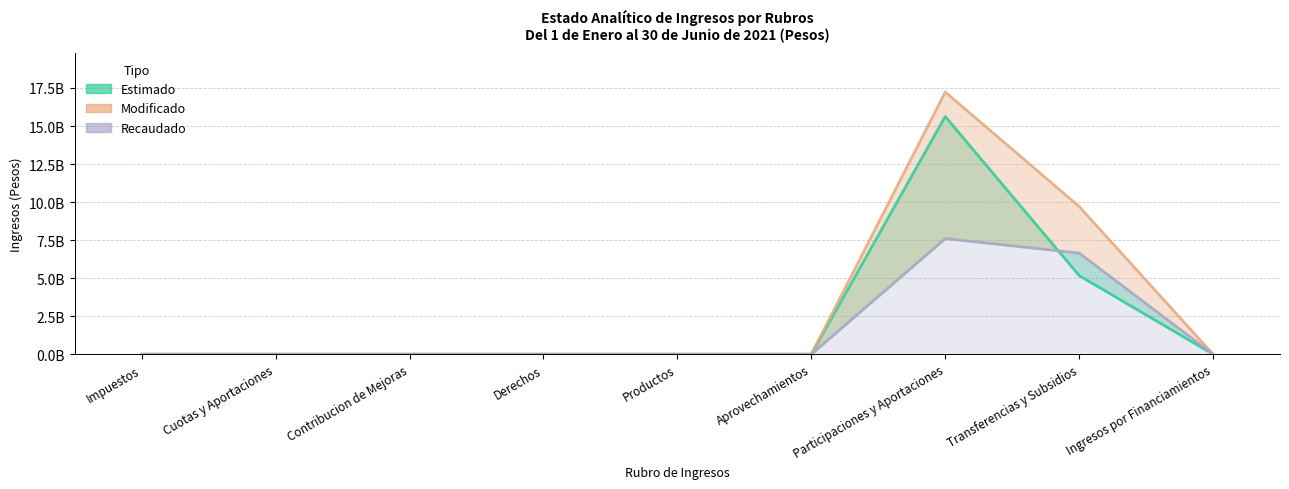

How many positive values does the Modificado series have?

3